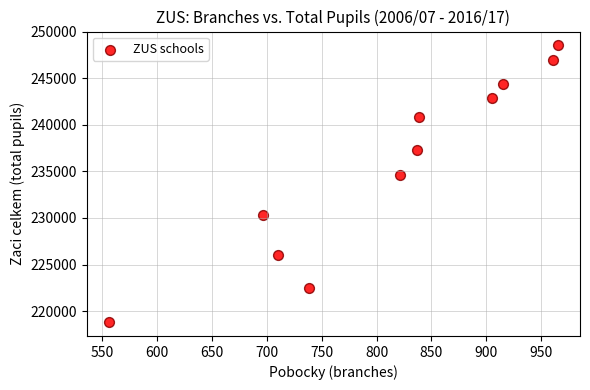

What is the range of X values (max minus min)?

409